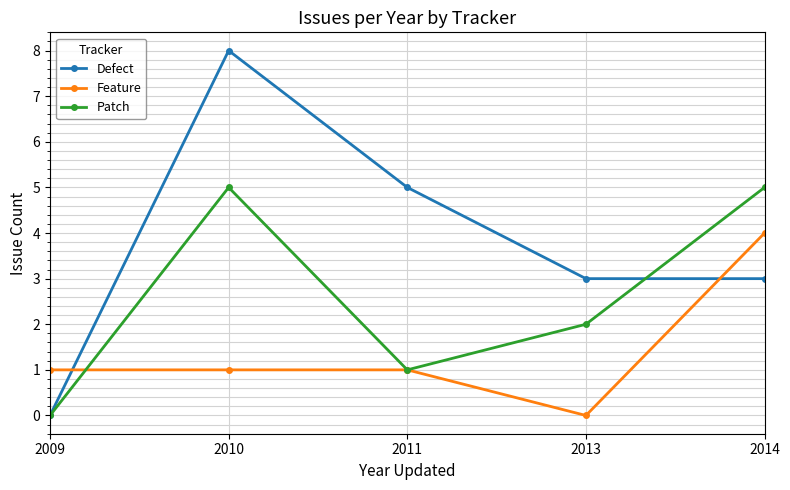

What is the total value across all series at 2009?

1